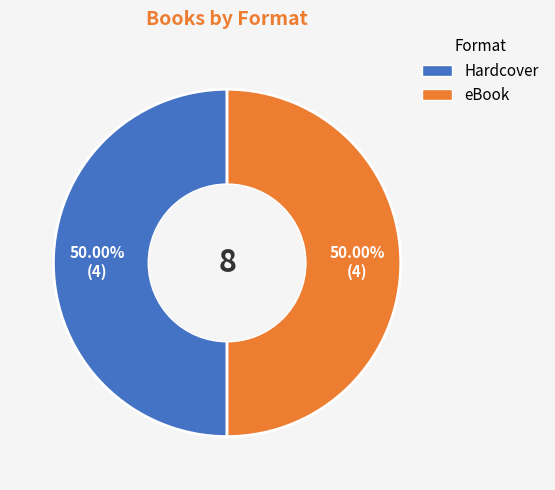

What is the ratio of the value at Hardcover to the value at eBook?

1.0